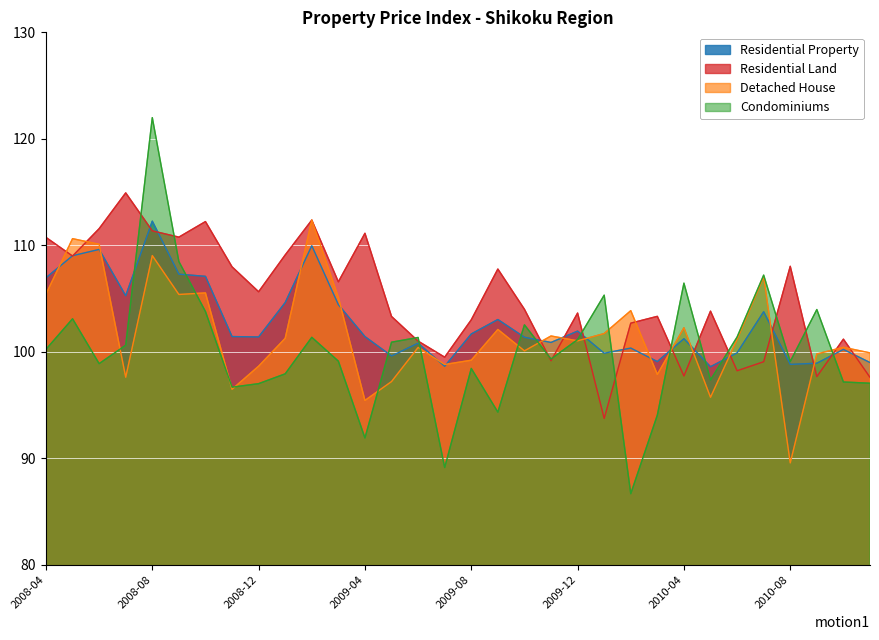

True or false: Residential Property has a value of 99.9 at 2010-06.

True